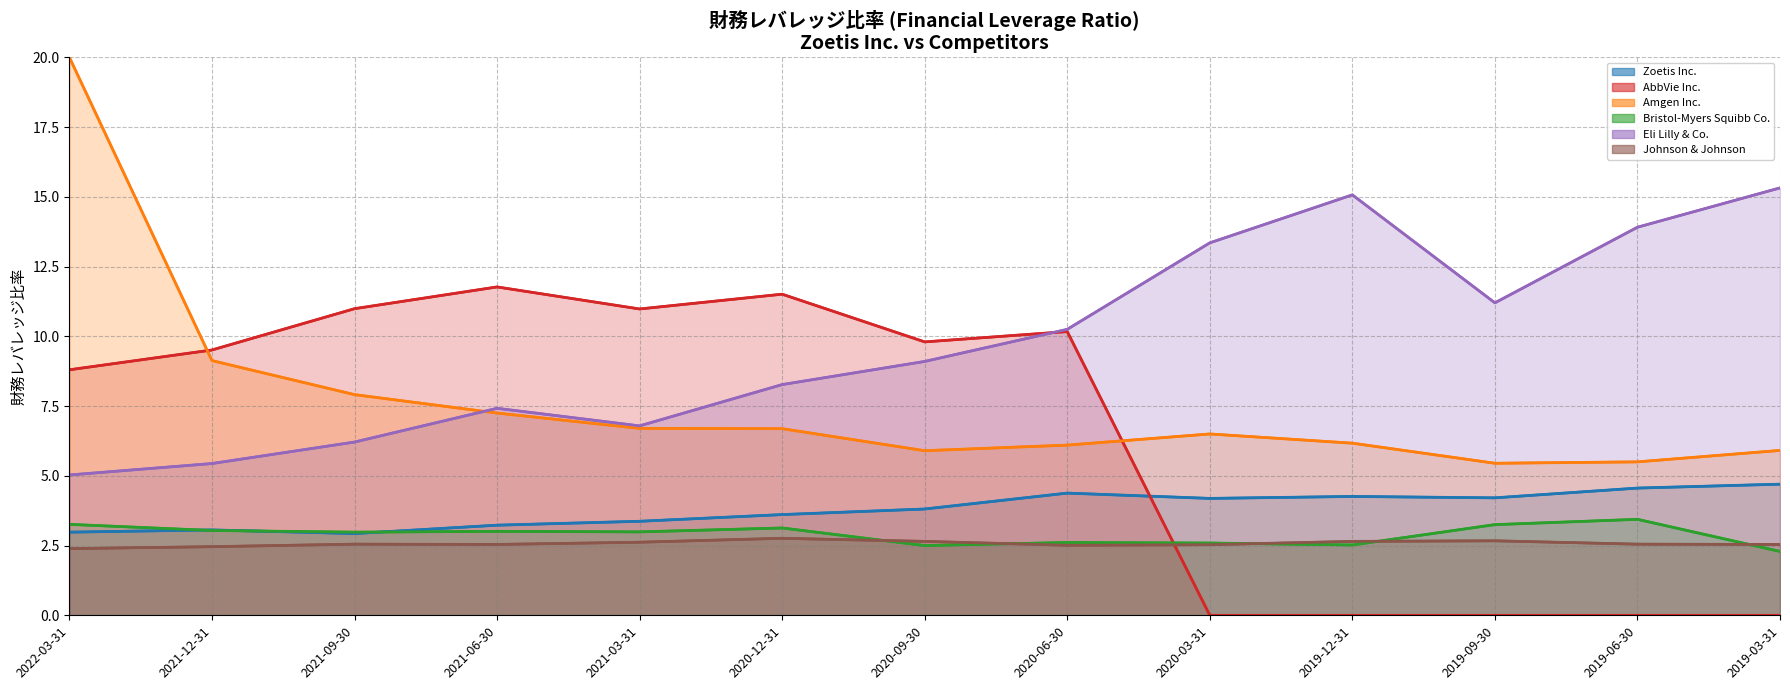

True or false: Bristol-Myers Squibb Co. and Eli Lilly & Co. cross at least once.

False